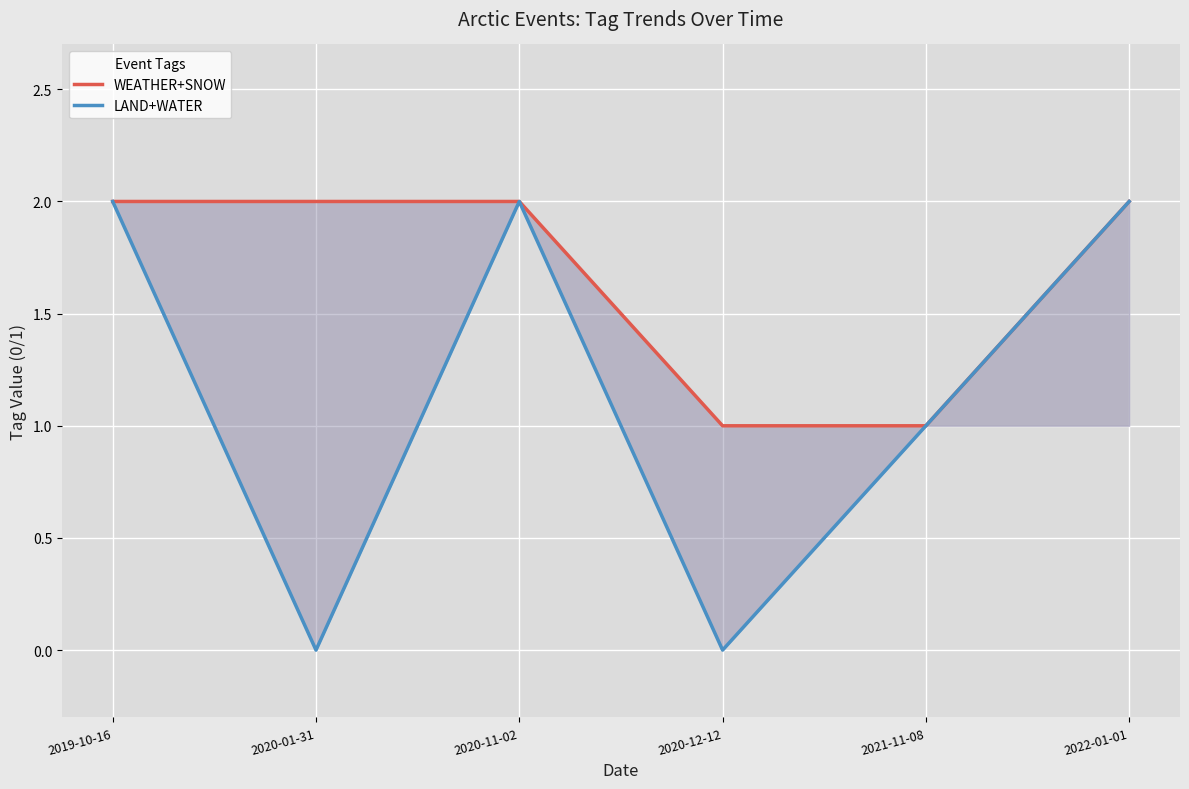

Where is LAND+WATER nearest to the value 1?

2021-11-08